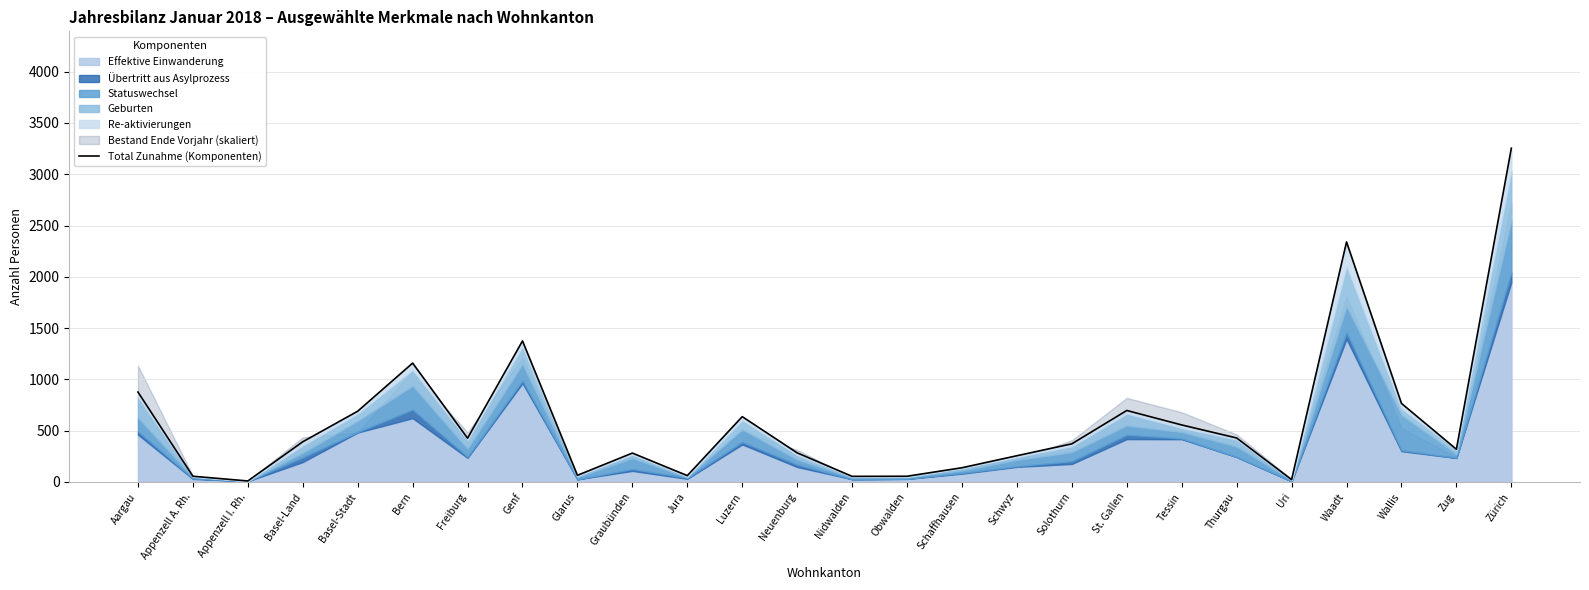

What is the ratio of the value at Zürich to the value at Appenzell A. Rh.?

58.1